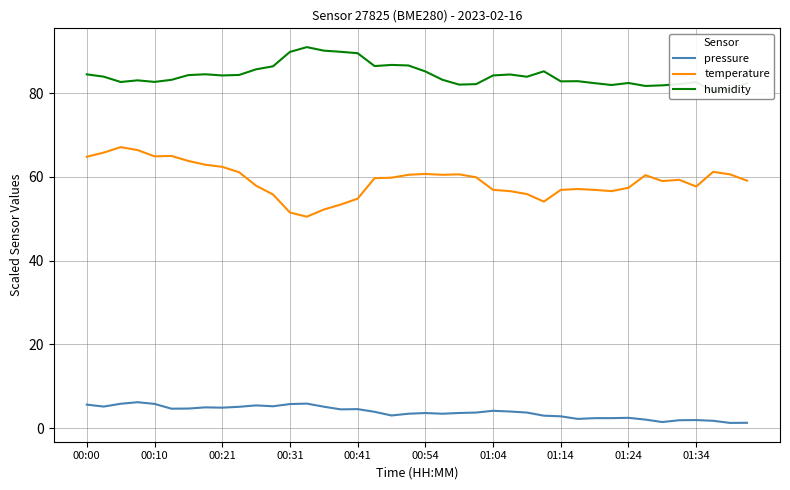

What is the approximate value of temperature at 01:24?

57.4